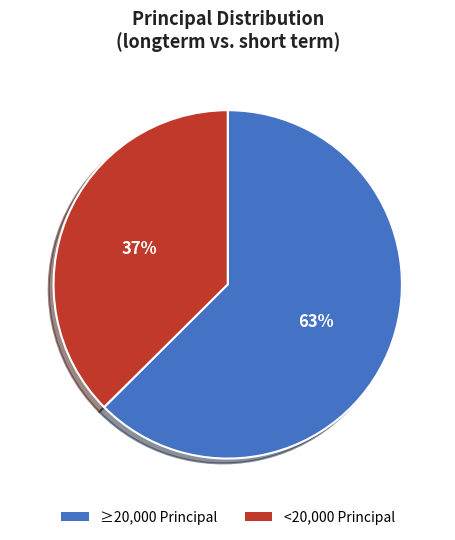

How many segments does this pie chart have?

2